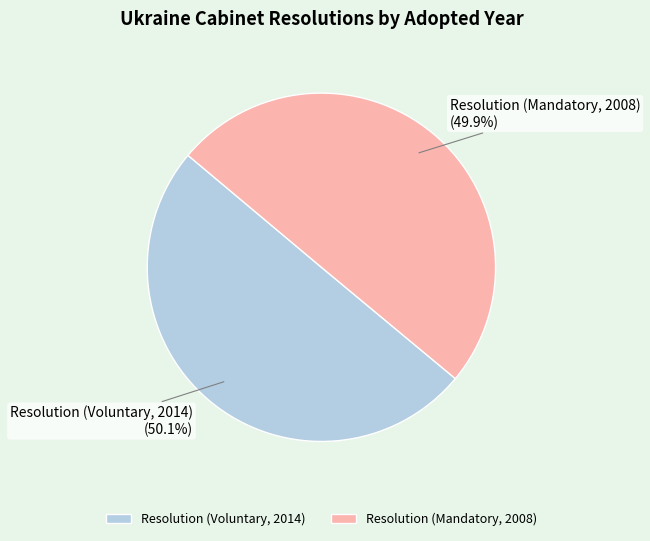

The Resolution (Mandatory, 2008) slice represents 44% of the pie. True or false?

False